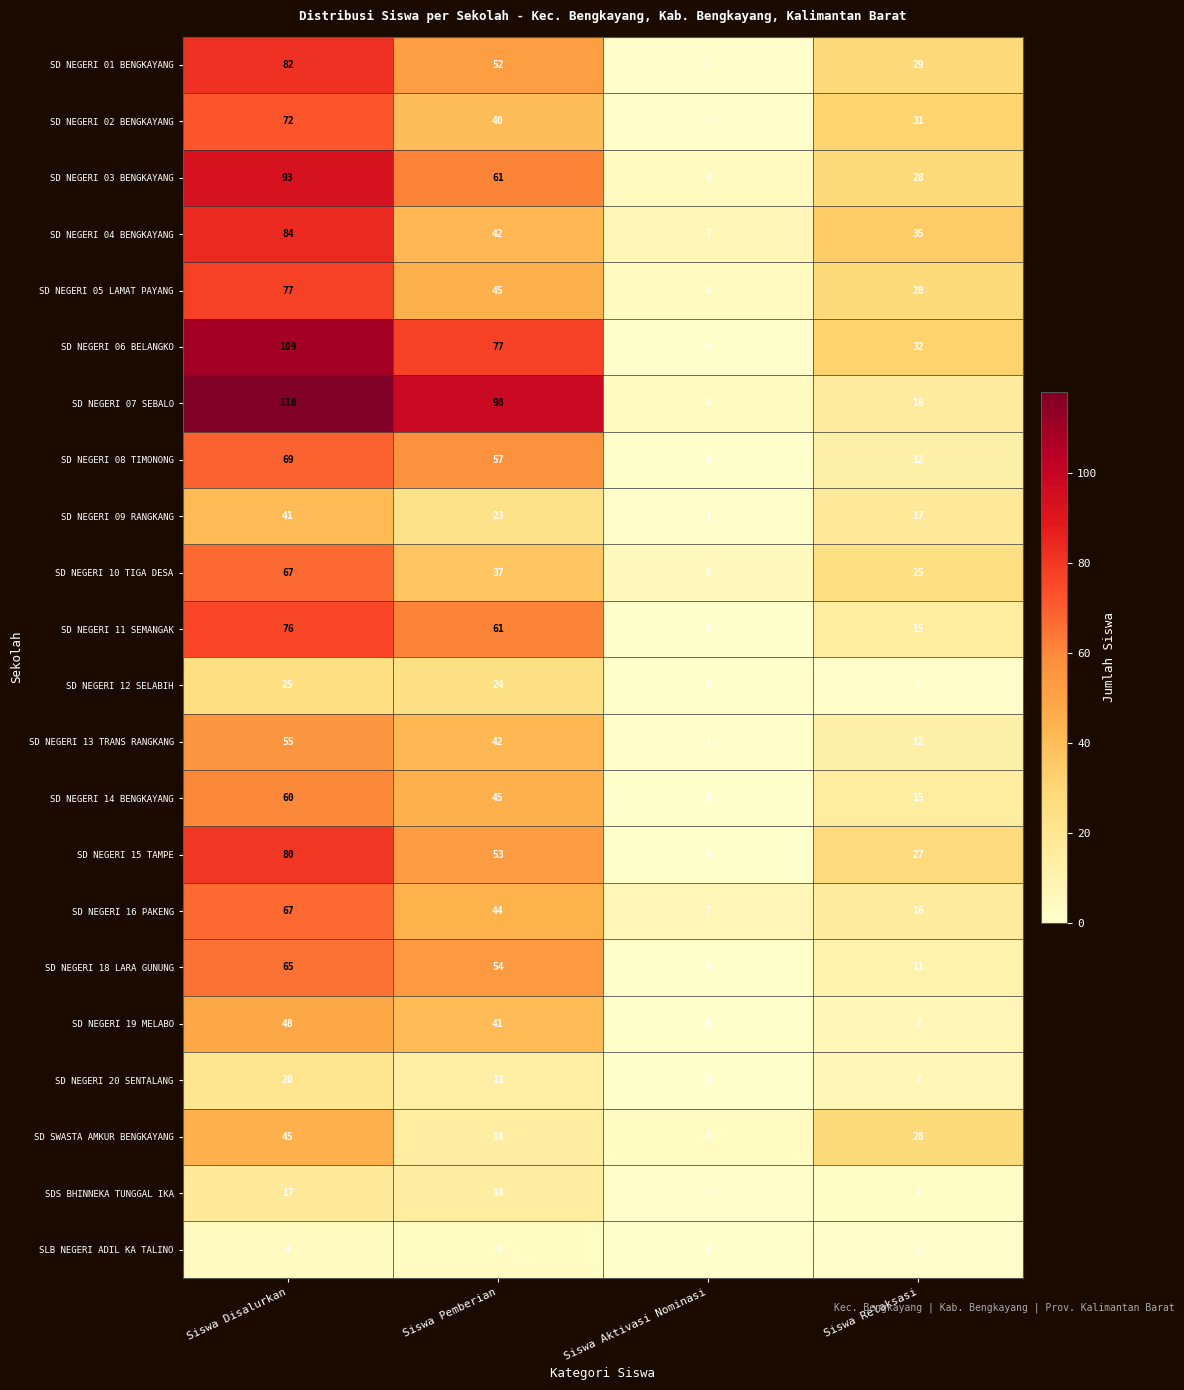

What is the greatest value displayed?

118